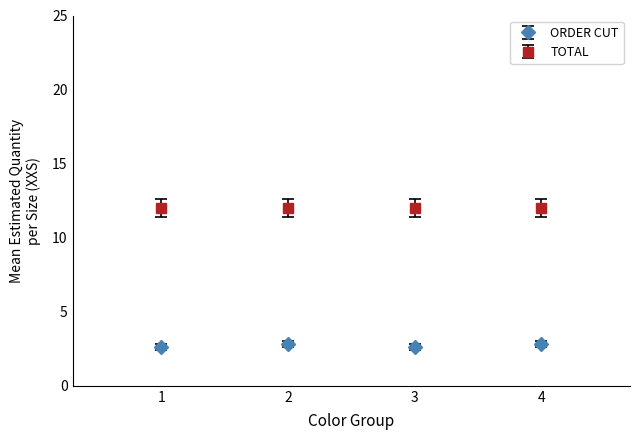

What is the spread (max minus min) of values at 2?

9.2